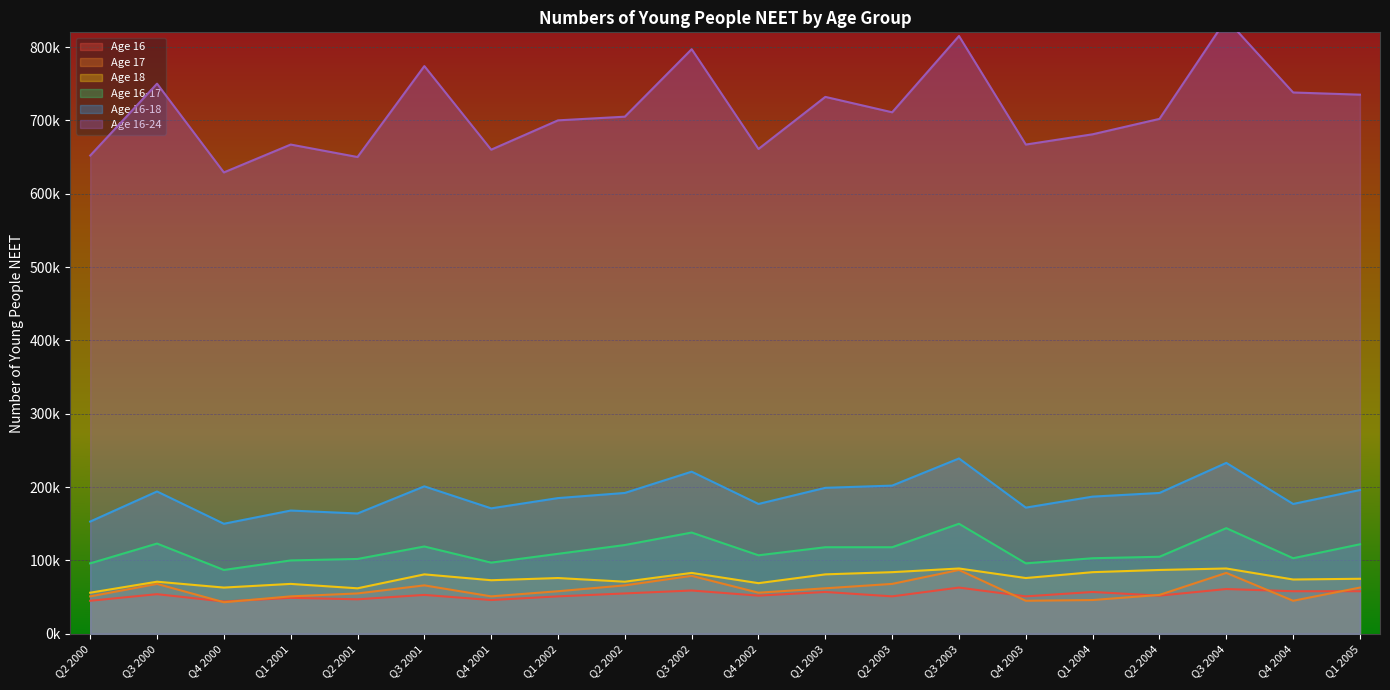

True or false: Age 18 and Age 16 intersect in this chart.

False